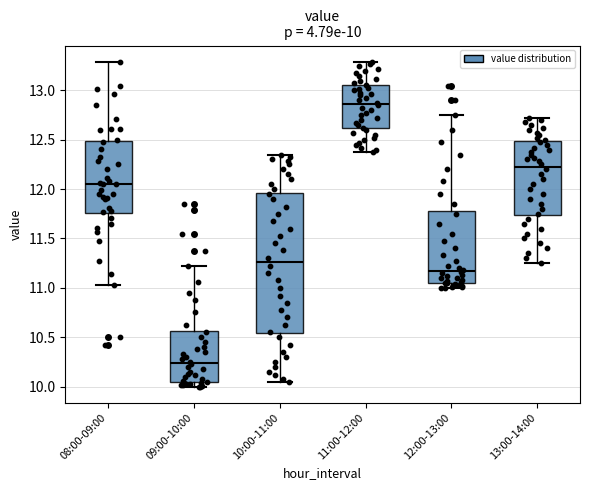

Which box is the tallest, from its lower edge to its upper edge?

10:00-11:00